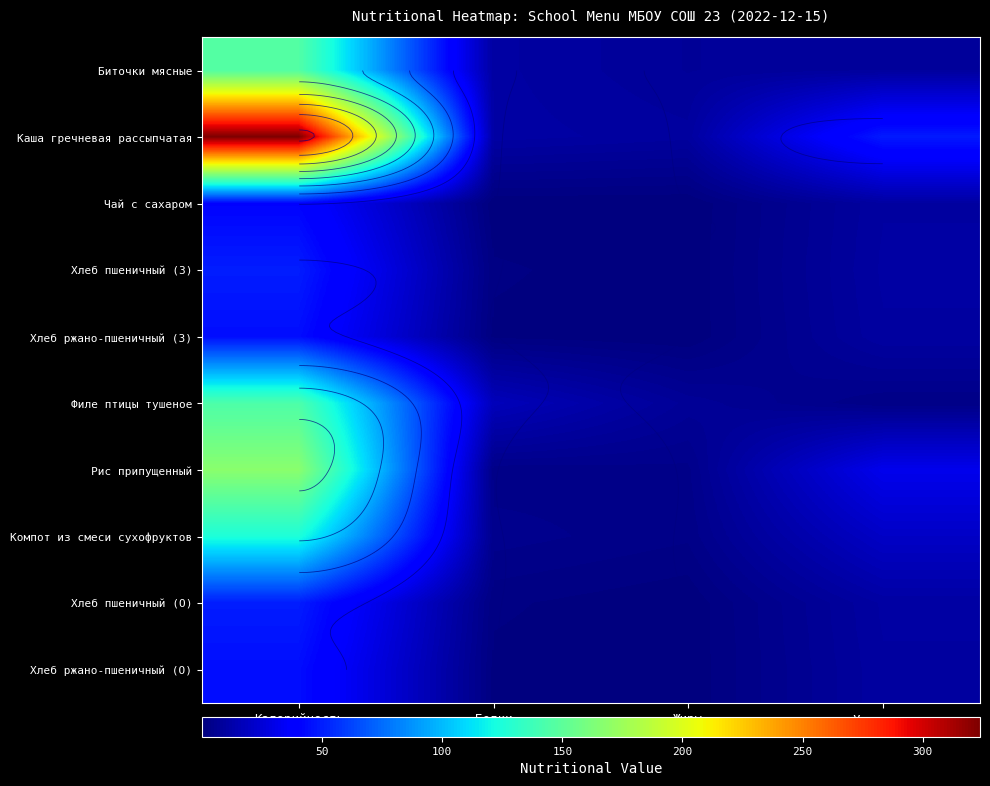

What is the difference between the Хлеб пшеничный (З) values at Белки and Углеводы?

8.8